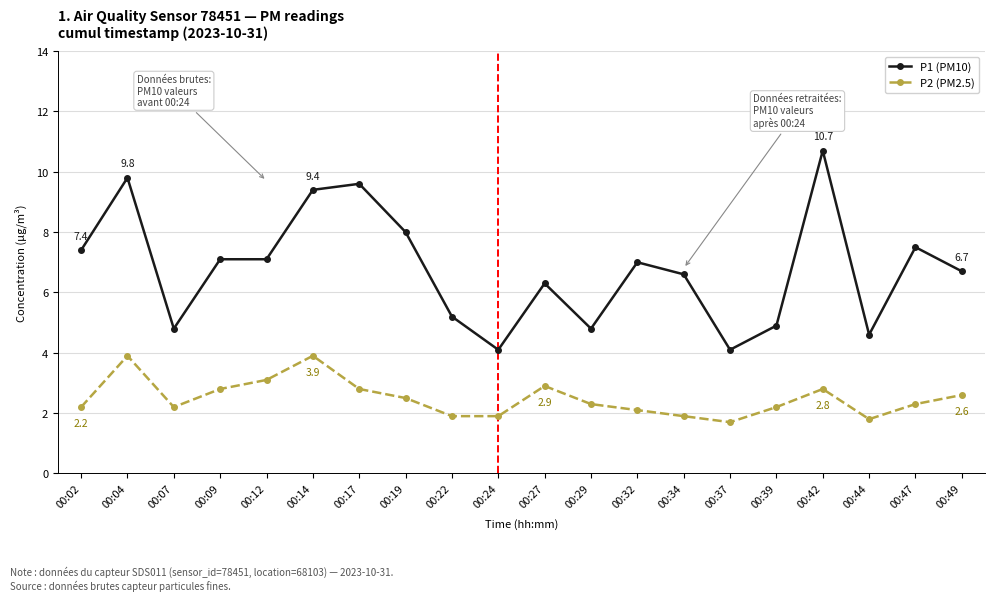

What is the sum of all P1 (PM10) values?

135.7